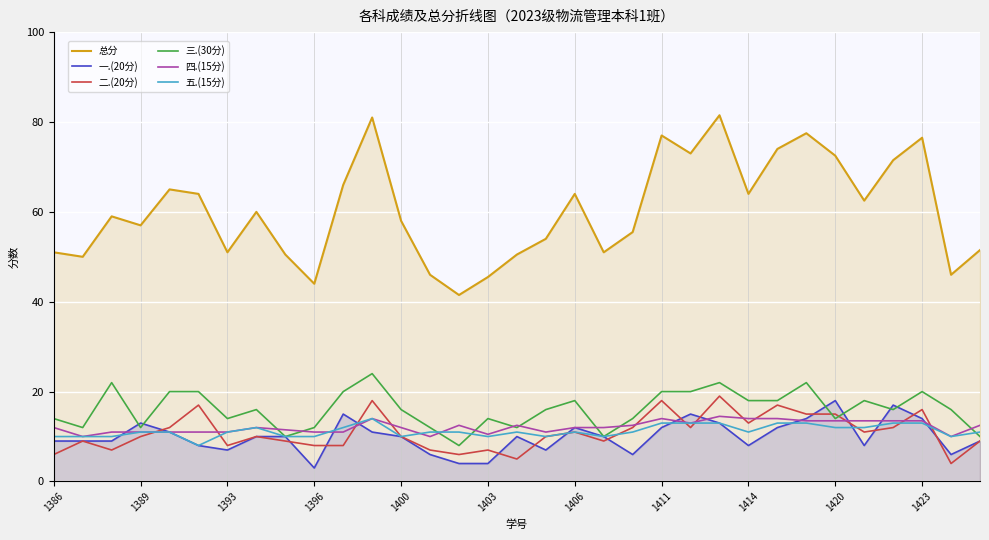

What is the value of the 三.(30分) point at the 2nd from the left?

12.0